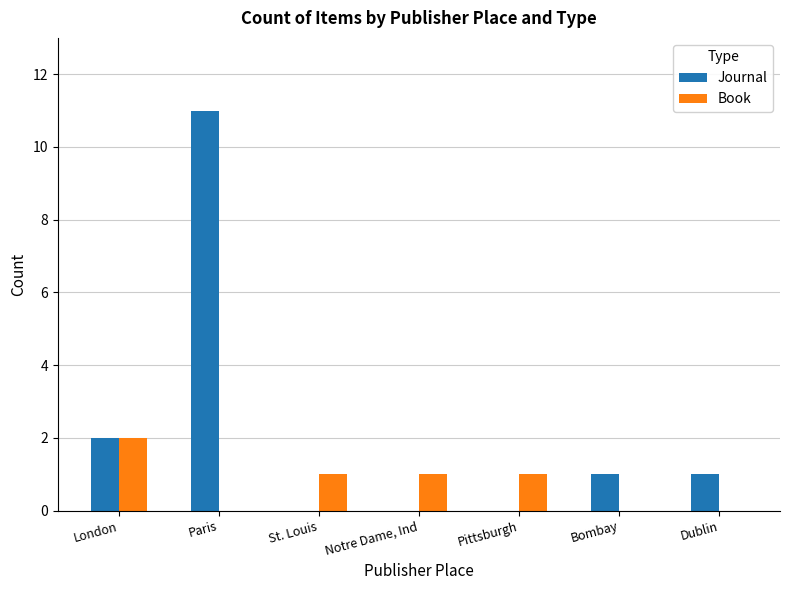

Is the value of Journal at Paris greater than the value of Book at Bombay?

Yes